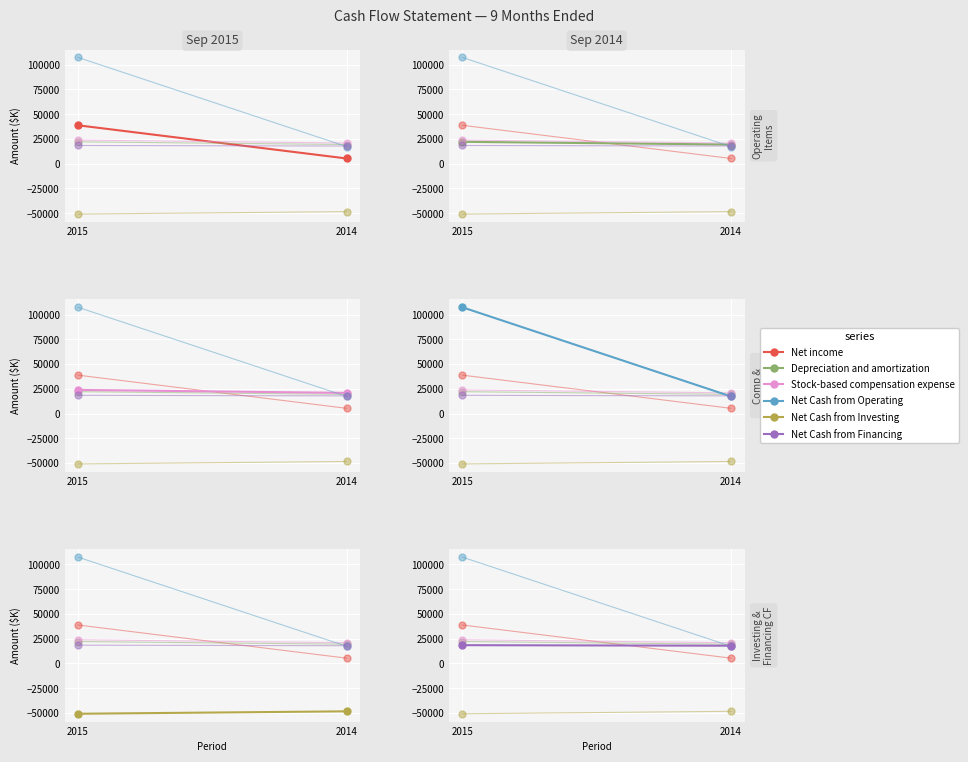

Which label corresponds to the largest value in the chart?

2015